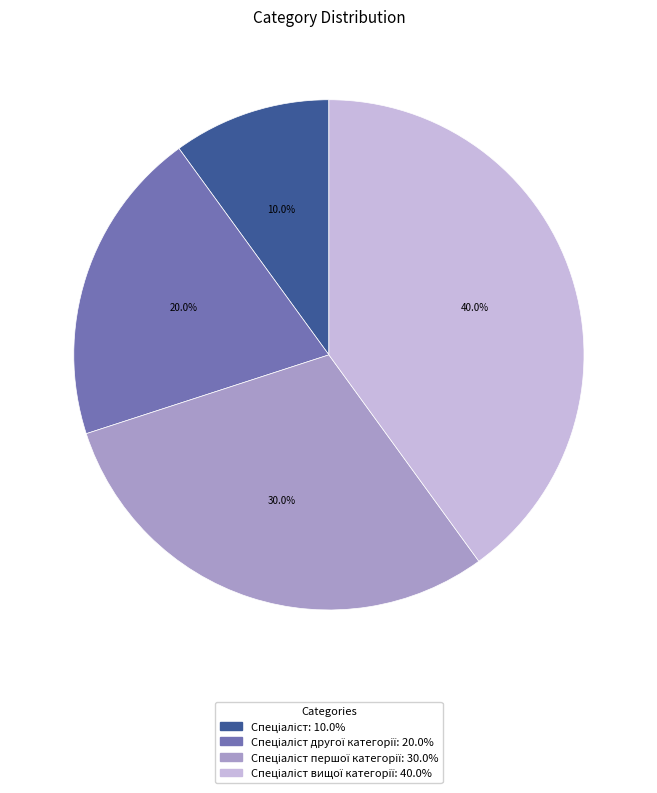

Count the number of slices in the pie.

4